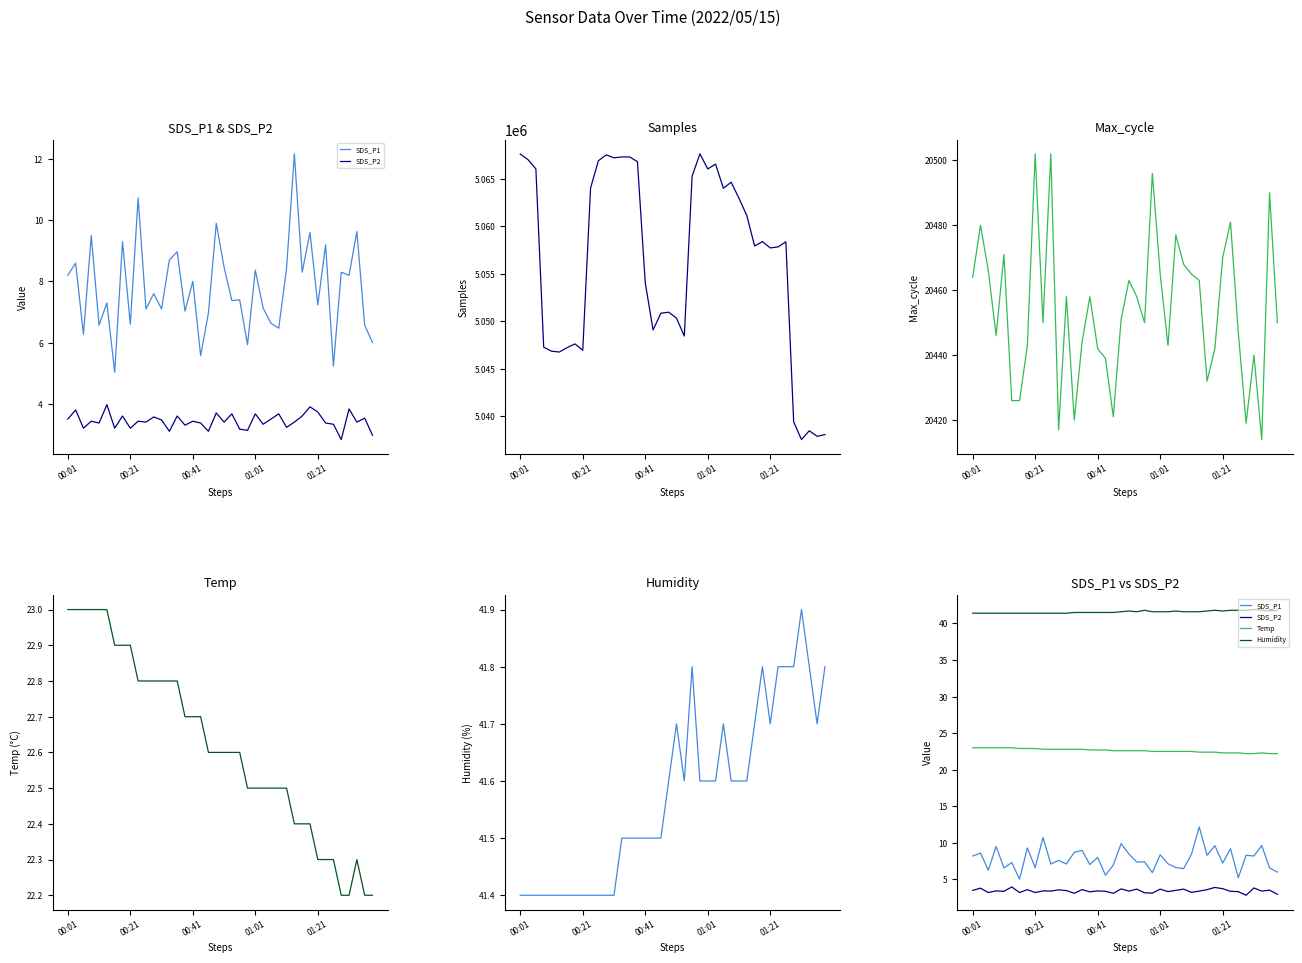

Reading left to right, list all the values displayed in this chart.

SDS_P1: 8.2	8.6	6.3	9.5	6.6	7.3	5.0	9.3	6.6	10.7	7.1	7.6	7.1	8.7	9.0	7.0	8.0	5.6	7.0	9.9	8.5	7.4	7.4	5.9	8.4	7.1	6.6	6.5	8.4	12.2	8.3	9.6	7.2	9.2	5.2	8.3	8.2	9.6	6.6	6.0
SDS_P2: 3.5	3.8	3.2	3.4	3.4	4.0	3.2	3.6	3.2	3.4	3.4	3.6	3.5	3.1	3.6	3.3	3.4	3.4	3.1	3.7	3.4	3.7	3.2	3.1	3.7	3.3	3.5	3.7	3.2	3.4	3.6	3.9	3.7	3.4	3.3	2.8	3.8	3.4	3.5	3.0
Samples: 5067623.0	5067024.0	5066054.0	5047258.0	5046832.0	5046744.0	5047205.0	5047601.0	5046929.0	5064039.0	5066916.0	5067528.0	5067225.0	5067317.0	5067316.0	5066819.0	5054055.0	5049065.0	5050836.0	5050943.0	5050321.0	5048431.0	5065294.0	5067643.0	5066050.0	5066562.0	5064015.0	5064648.0	5062953.0	5061137.0	5057924.0	5058391.0	5057720.0	5057828.0	5058367.0	5039373.0	5037514.0	5038442.0	5037856.0	5038037.0
Max_cycle: 20464.0	20480.0	20466.0	20446.0	20471.0	20426.0	20426.0	20443.0	20502.0	20450.0	20502.0	20417.0	20458.0	20420.0	20444.0	20458.0	20442.0	20439.0	20421.0	20451.0	20463.0	20458.0	20450.0	20496.0	20465.0	20443.0	20477.0	20468.0	20465.0	20463.0	20432.0	20442.0	20470.0	20481.0	20447.0	20419.0	20440.0	20414.0	20490.0	20450.0
Temp: 23.0	23.0	23.0	23.0	23.0	23.0	22.9	22.9	22.9	22.8	22.8	22.8	22.8	22.8	22.8	22.7	22.7	22.7	22.6	22.6	22.6	22.6	22.6	22.5	22.5	22.5	22.5	22.5	22.5	22.4	22.4	22.4	22.3	22.3	22.3	22.2	22.2	22.3	22.2	22.2
Humidity: 41.4	41.4	41.4	41.4	41.4	41.4	41.4	41.4	41.4	41.4	41.4	41.4	41.4	41.5	41.5	41.5	41.5	41.5	41.5	41.6	41.7	41.6	41.8	41.6	41.6	41.6	41.7	41.6	41.6	41.6	41.7	41.8	41.7	41.8	41.8	41.8	41.9	41.8	41.7	41.8